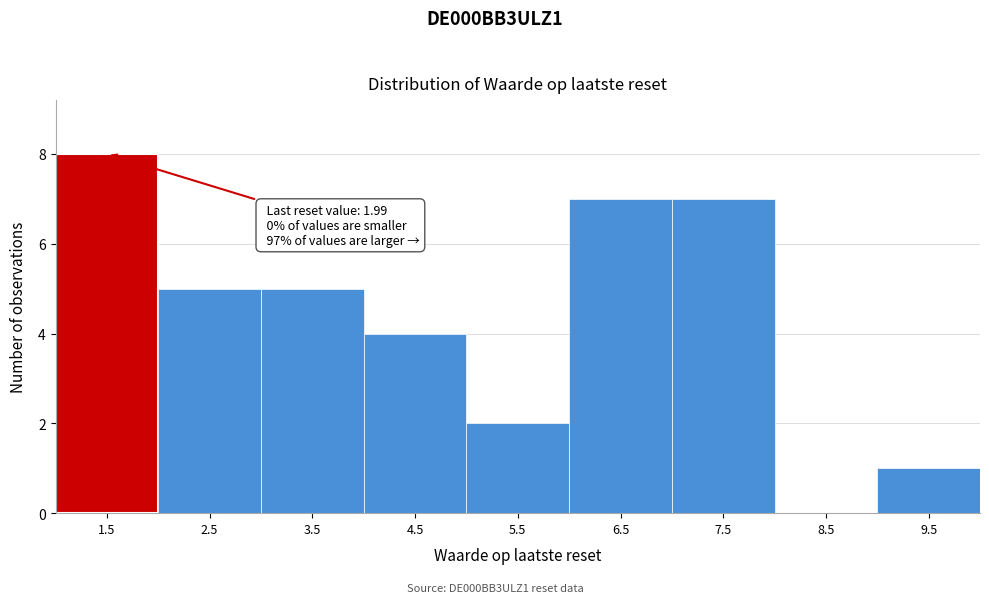

Reading right to left, what are all the values shown in this chart?

9.5=1	8.5=0	7.5=7	6.5=7	5.5=2	4.5=4	3.5=5	2.5=5	1.5=8